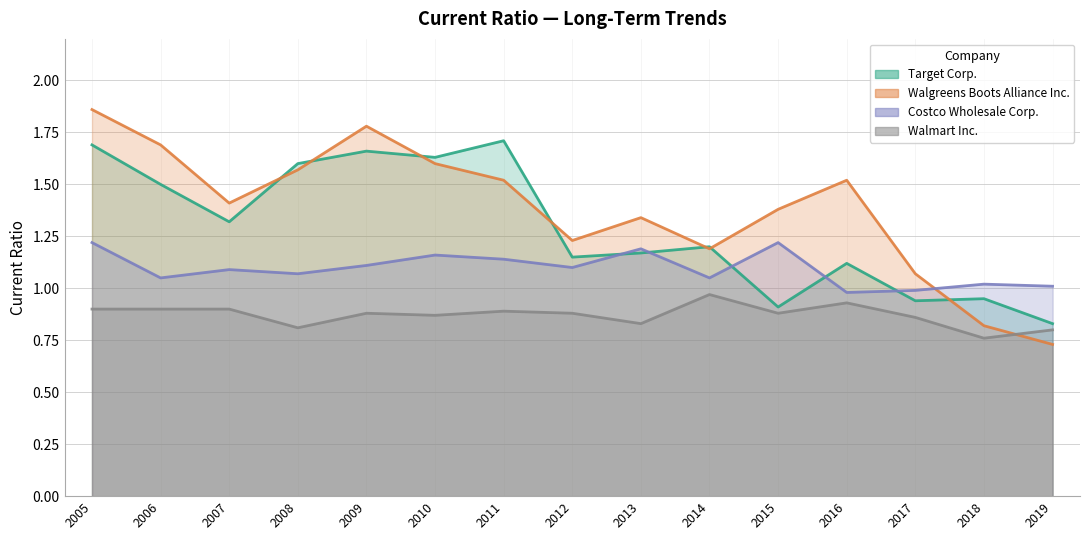

True or false: Costco Wholesale Corp. has more than 2 points higher than both neighbors.

True